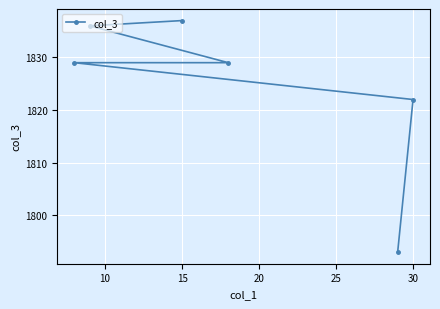

At which label is the value closest to 1815?

30